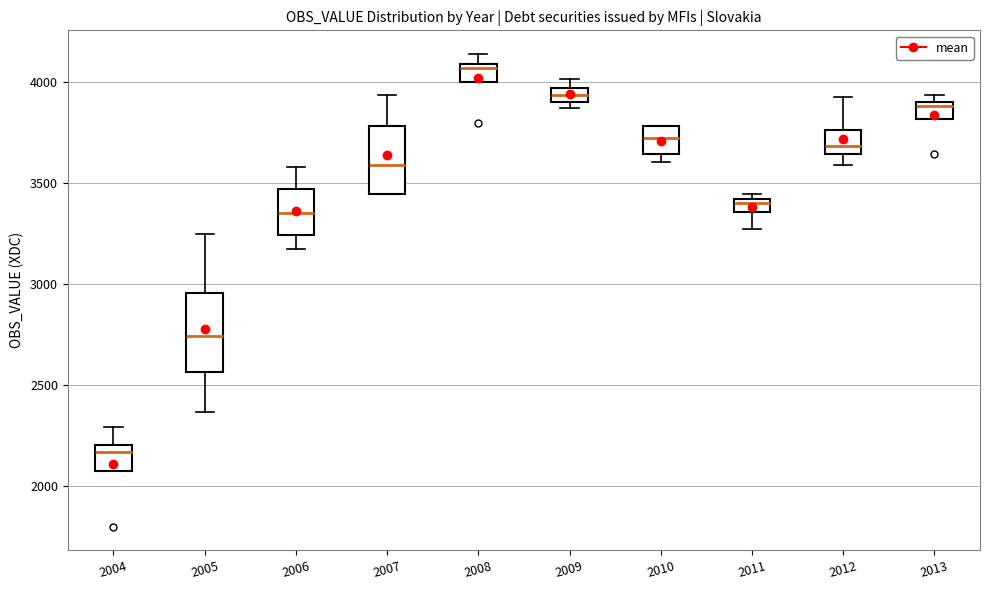

Which box's median line is the highest?

2008